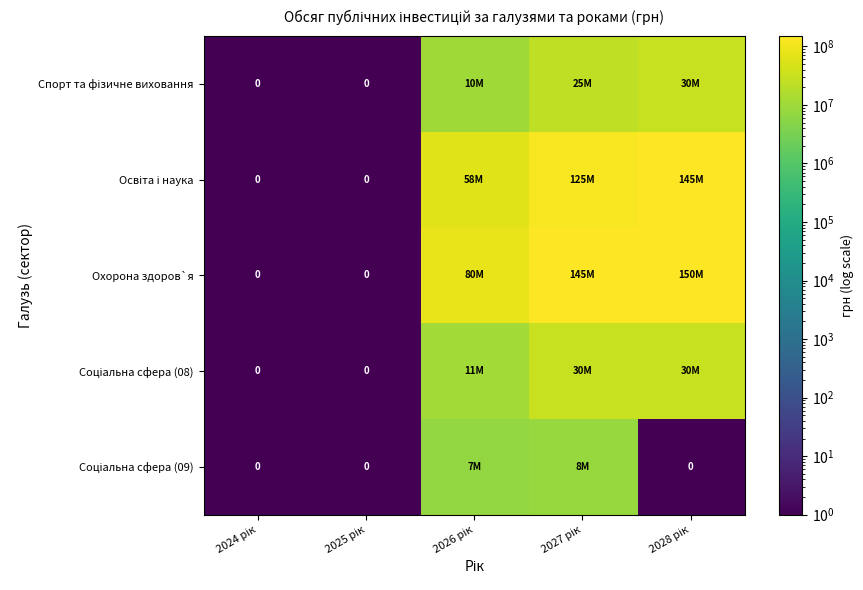

What is the sum of all Соціальна сфера (08) values?

71000002